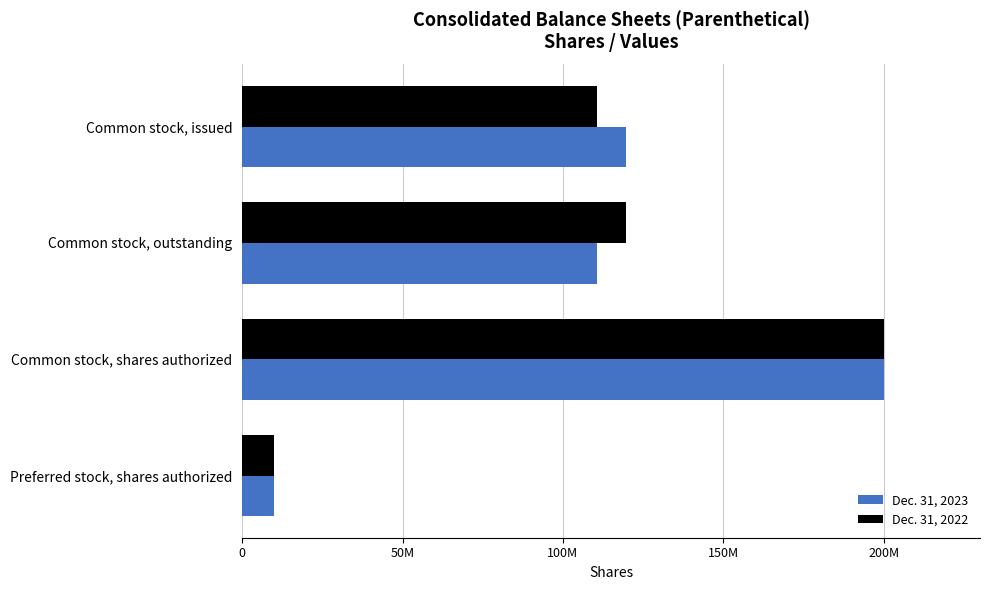

Which category has the highest value across all series?

Common stock, shares authorized